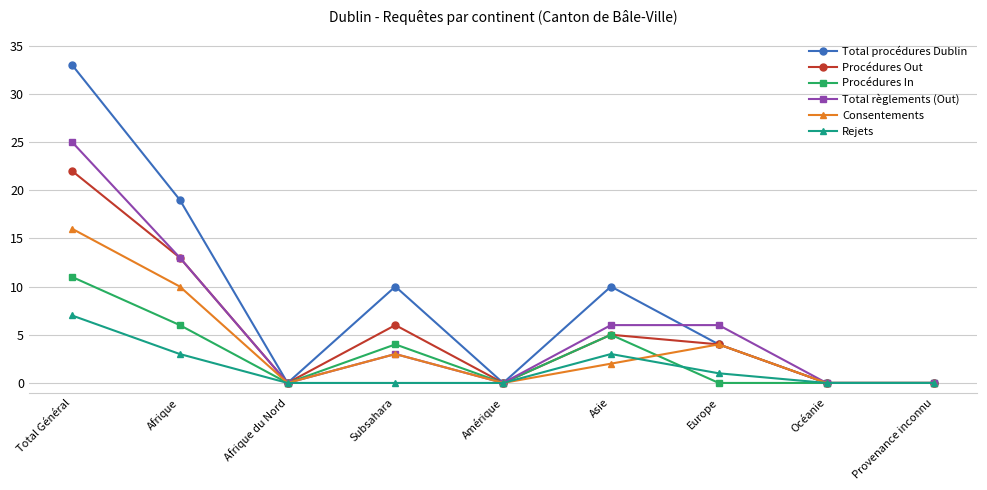

Reading left to right, transcribe all the data shown in this chart.

Total procédures Dublin: Total Général=33	Afrique=19	Afrique du Nord=0	Subsahara=10	Amérique=0	Asie=10	Europe=4	Océanie=0	Provenance inconnu=0
Procédures Out: Total Général=22	Afrique=13	Afrique du Nord=0	Subsahara=6	Amérique=0	Asie=5	Europe=4	Océanie=0	Provenance inconnu=0
Procédures In: Total Général=11	Afrique=6	Afrique du Nord=0	Subsahara=4	Amérique=0	Asie=5	Europe=0	Océanie=0	Provenance inconnu=0
Total règlements (Out): Total Général=25	Afrique=13	Afrique du Nord=0	Subsahara=3	Amérique=0	Asie=6	Europe=6	Océanie=0	Provenance inconnu=0
Consentements: Total Général=16	Afrique=10	Afrique du Nord=0	Subsahara=3	Amérique=0	Asie=2	Europe=4	Océanie=0	Provenance inconnu=0
Rejets: Total Général=7	Afrique=3	Afrique du Nord=0	Subsahara=0	Amérique=0	Asie=3	Europe=1	Océanie=0	Provenance inconnu=0